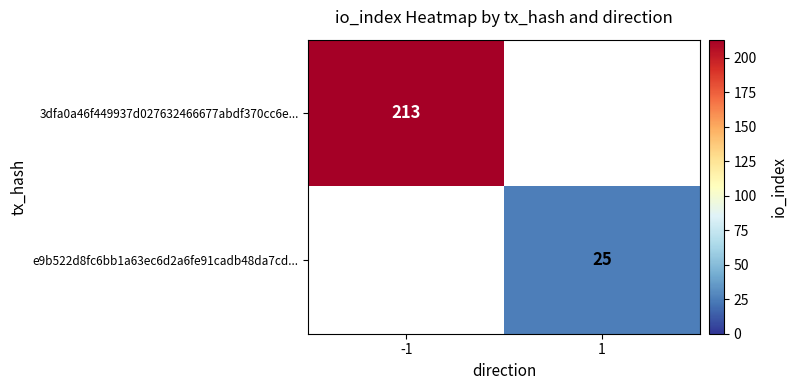

Is it true that 3dfa0a46f449937d027632466677abdf370cc6e... equals 128 at -1?

False